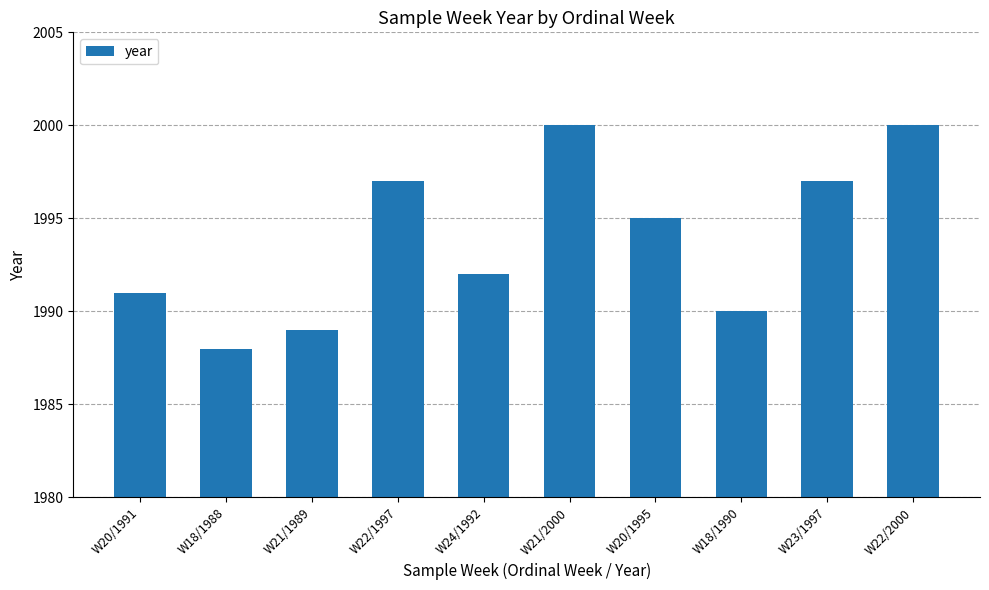

What is the value of the 4th bar from the left?

1997